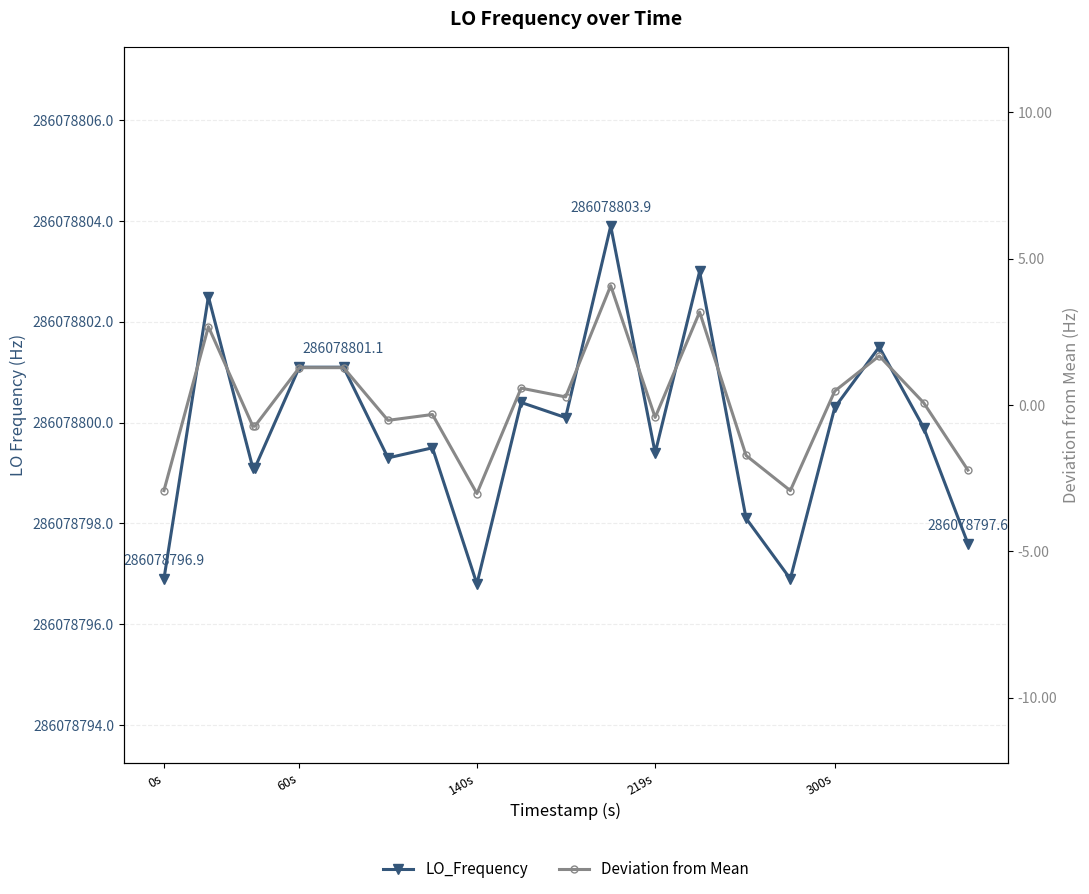

Reading left to right, what are all the values shown in this chart?

LO_Frequency: 286078796.9	286078802.5	286078799.1	286078799.1	286078801.1	286078801.1	286078799.3	286078799.5	286078796.8	286078800.4	286078800.1	286078803.9	286078799.4	286078803.0	286078798.1	286078796.9	286078800.3	286078801.5	286078799.9	286078797.6
Deviation from Mean: -2.9	2.7	-0.7	-0.7	1.3	1.3	-0.5	-0.3	-3.0	0.6	0.3	4.1	-0.4	3.2	-1.7	-2.9	0.5	1.7	0.1	-2.2